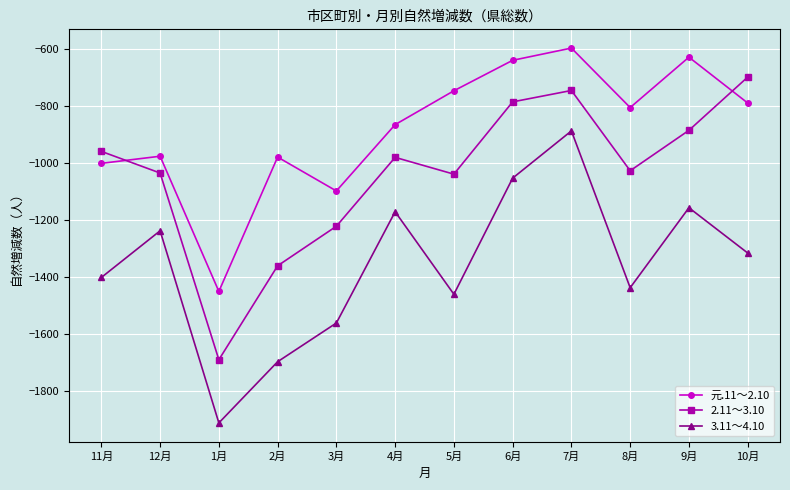

Count the number of data series in this chart.

3